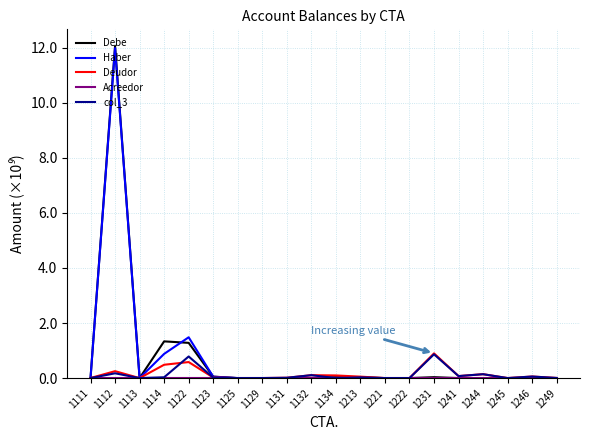

At which category is the sum across all series the highest?

1112